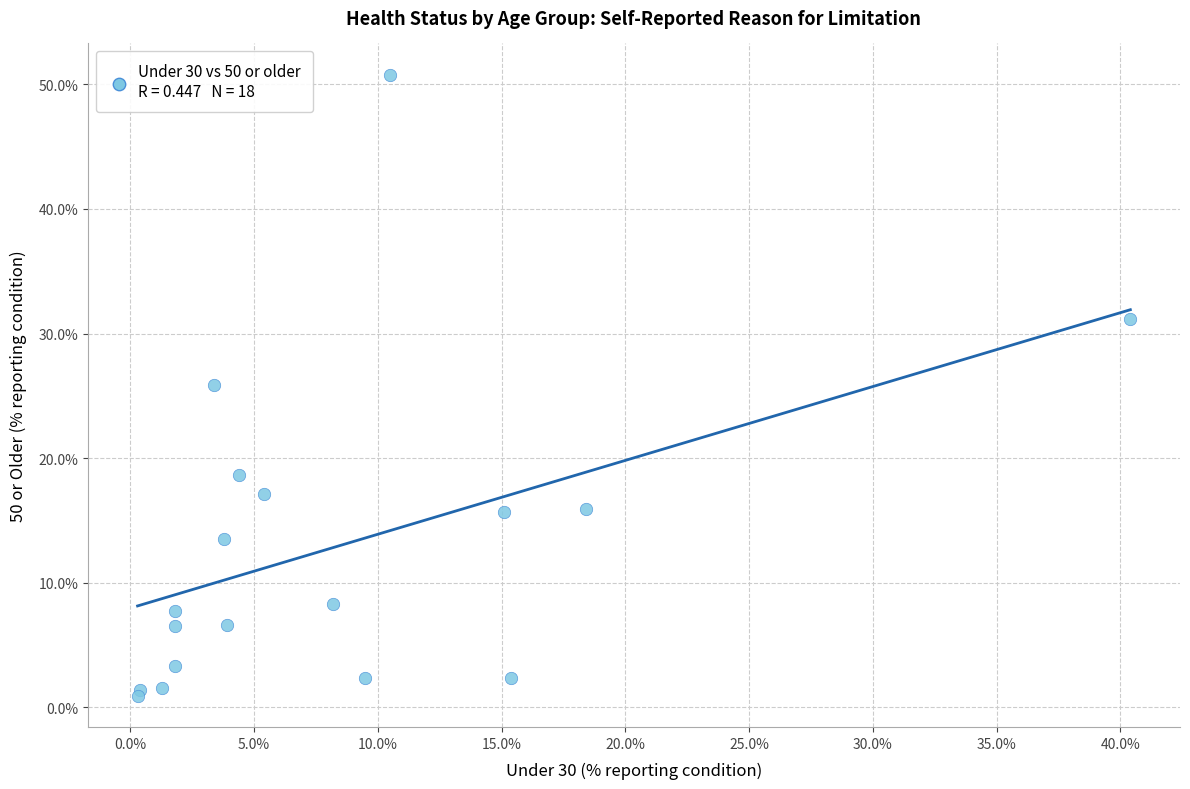

What Y value in the scatter plot is closest to 25?

25.9